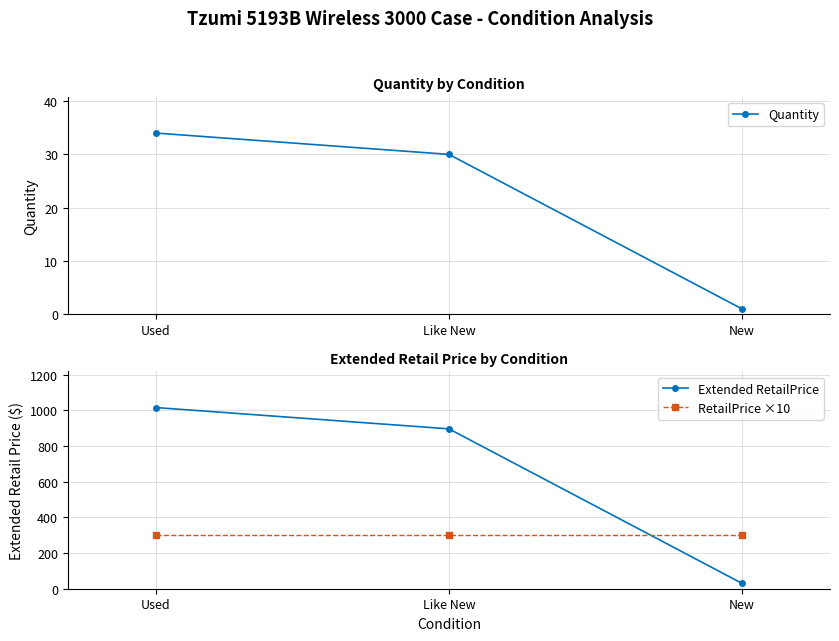

The value of Quantity at Like New is 13.8. True or false?

False